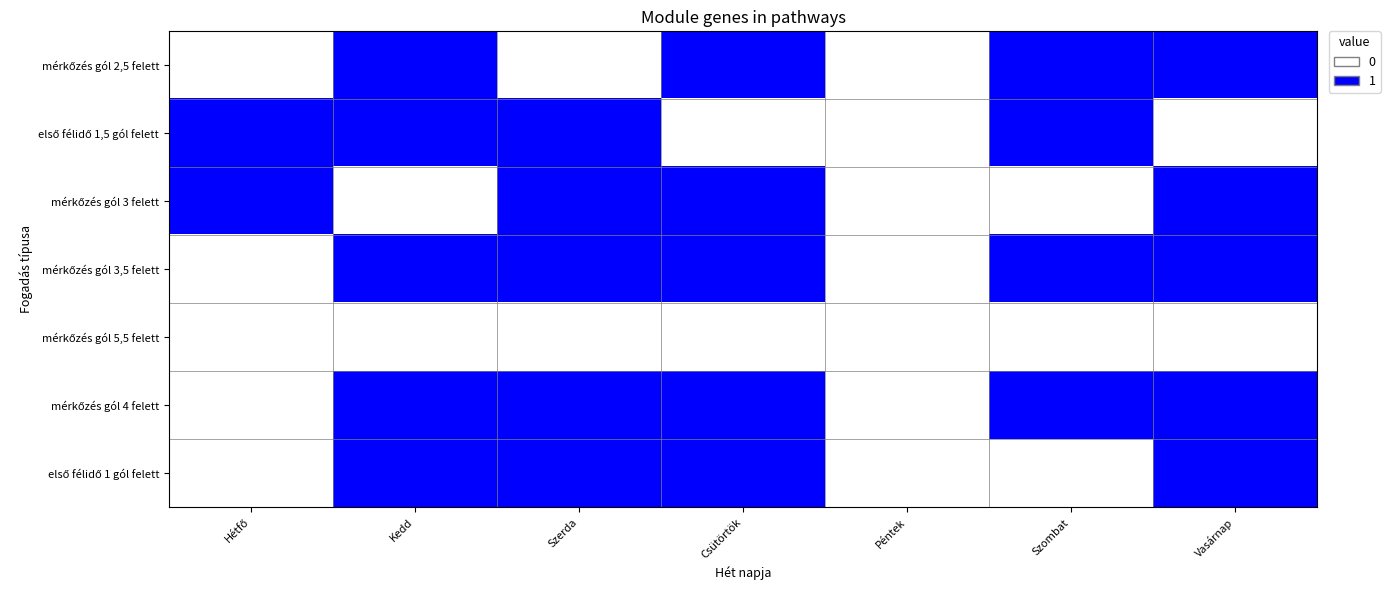

Rank the series at Szerda from highest to lowest value.

első félidő 1,5 gól felett, mérkőzés gól 3 felett, mérkőzés gól 3,5 felett, mérkőzés gól 4 felett, első félidő 1 gól felett, mérkőzés gól 2,5 felett, mérkőzés gól 5,5 felett